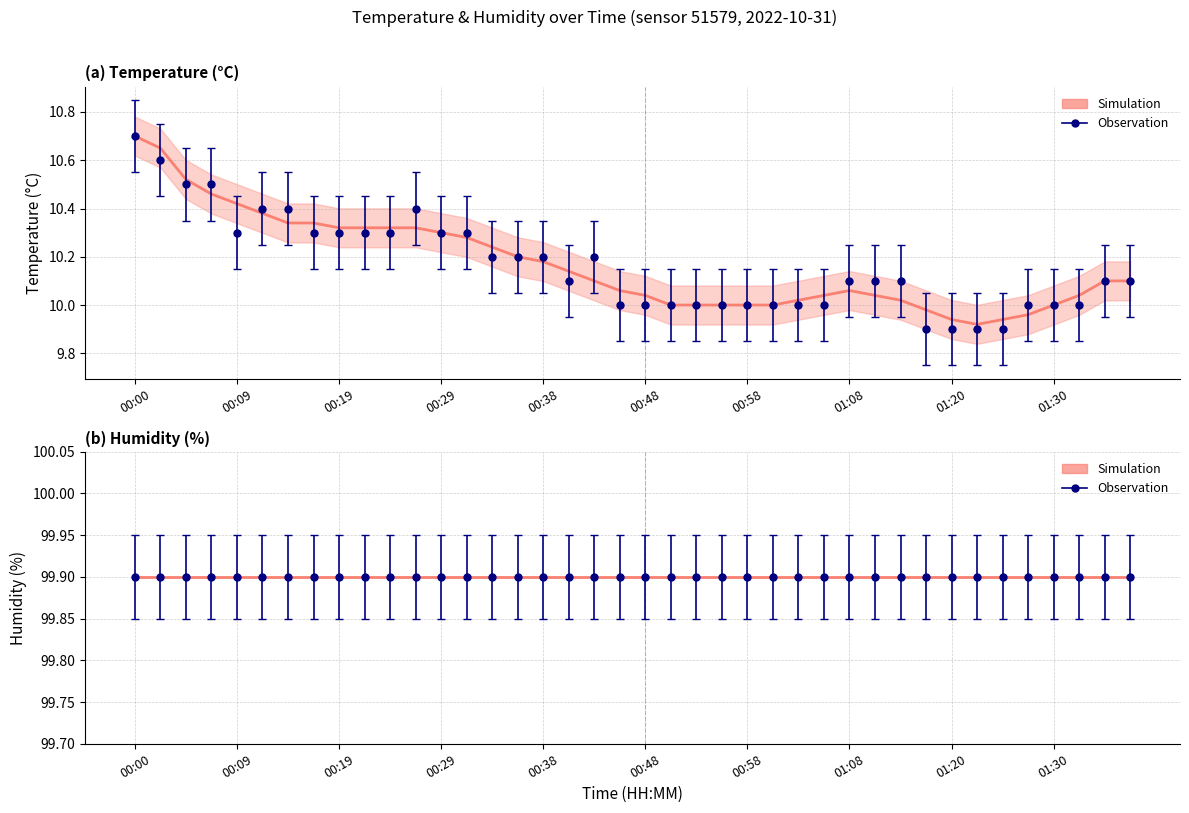

What is the smallest value displayed?

9.9